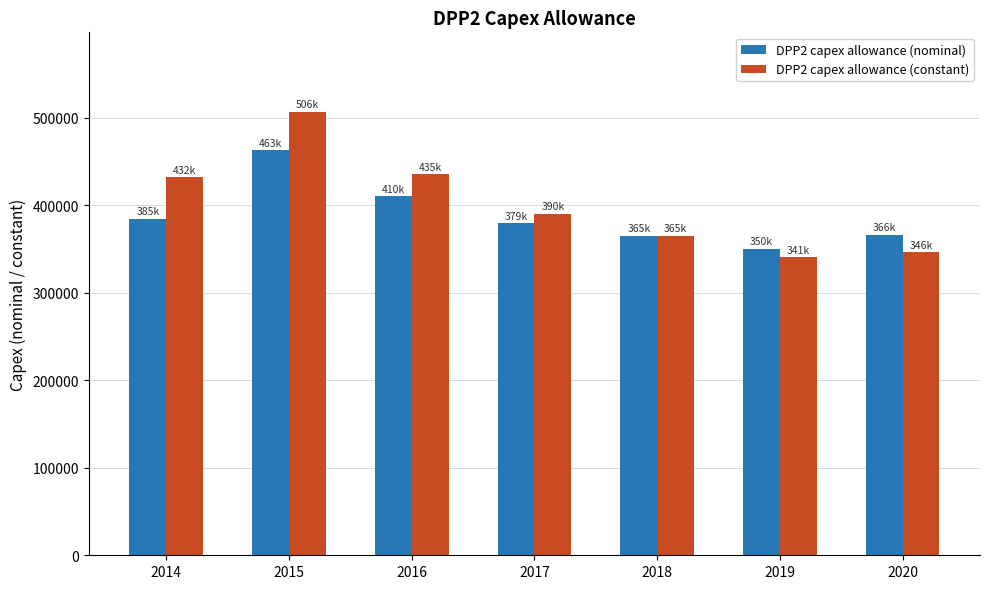

List the series in order of their peak value, highest first.

DPP2 capex allowance (constant), DPP2 capex allowance (nominal)